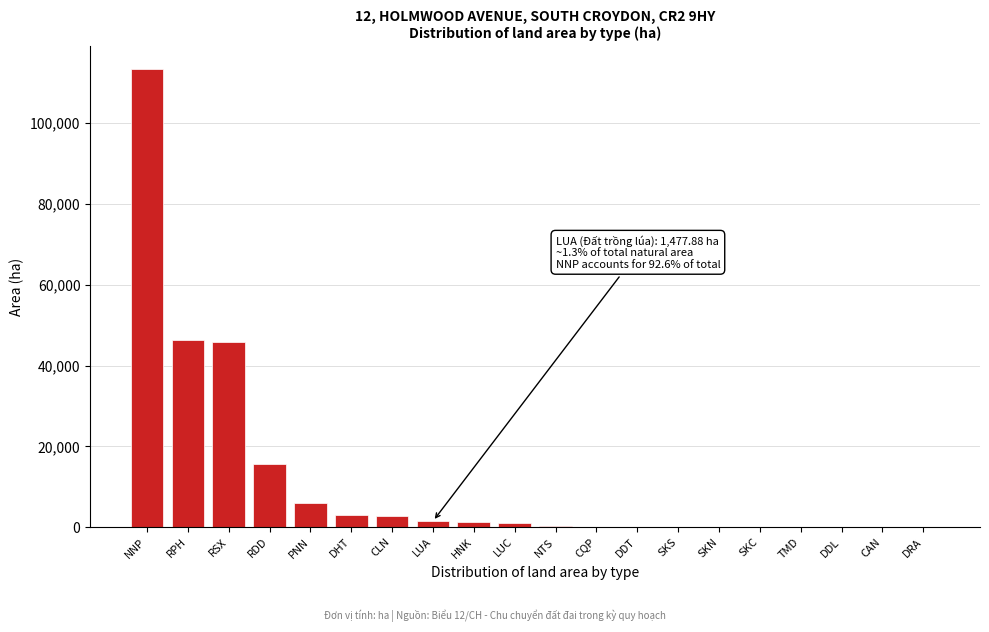

What is the greatest value displayed?

113379.3